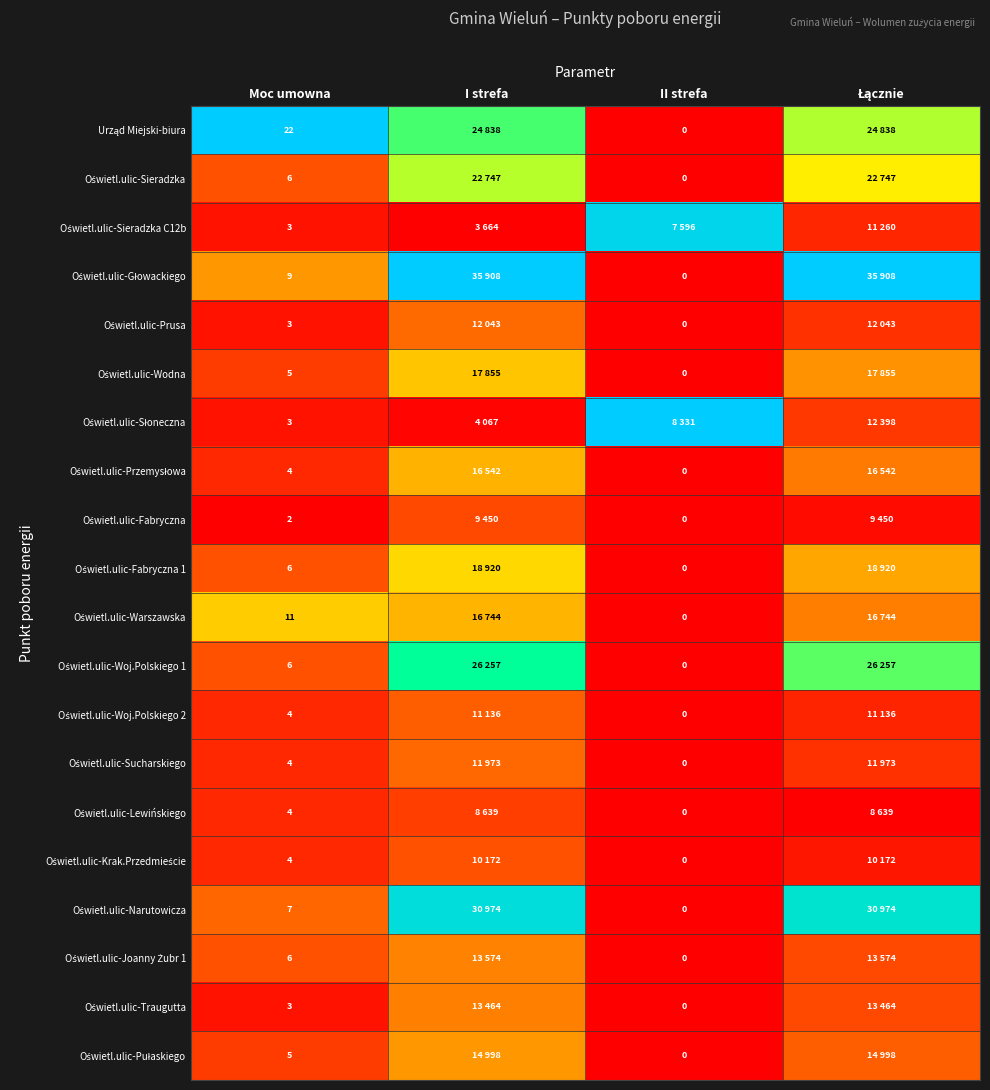

At which label is Oświetl.ulic-Sucharskiego closest to 0?

II strefa